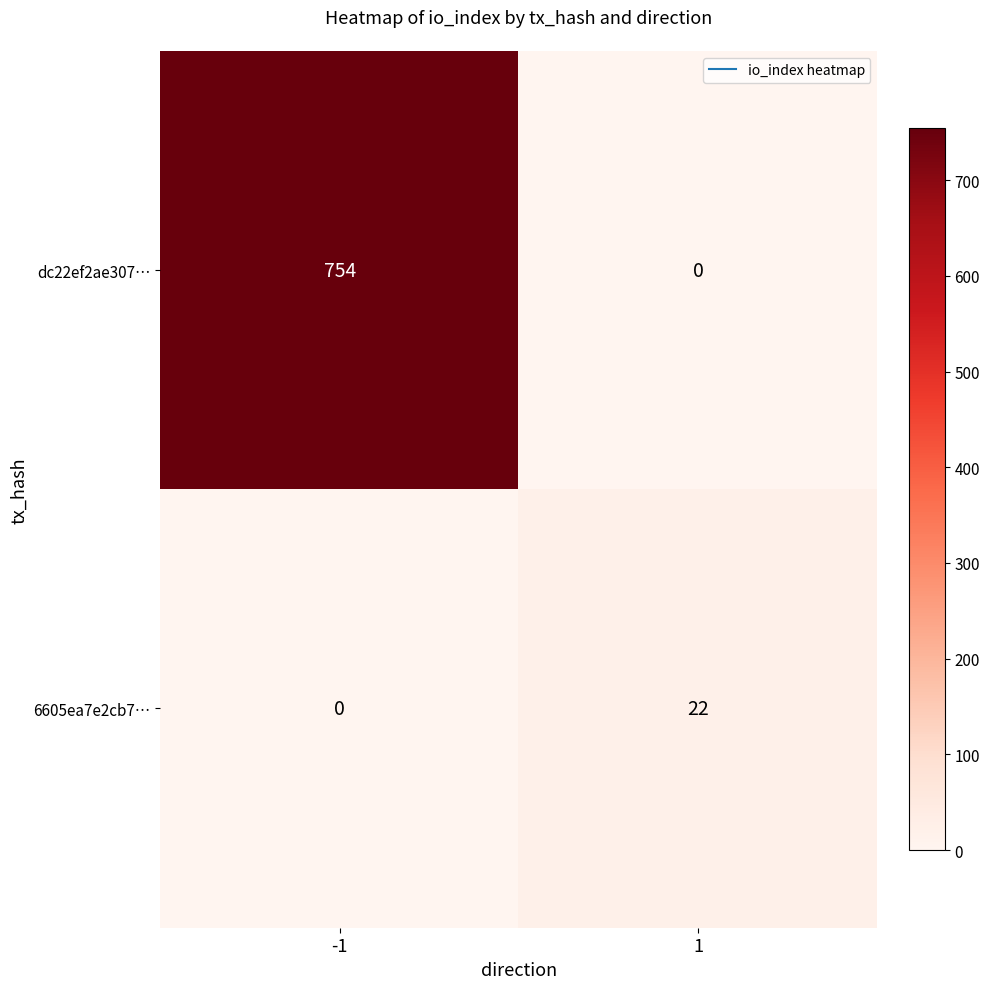

Reading left to right, transcribe all the data shown in this chart.

dc22ef2ae307…: -1=754	1=0
6605ea7e2cb7…: -1=0	1=22